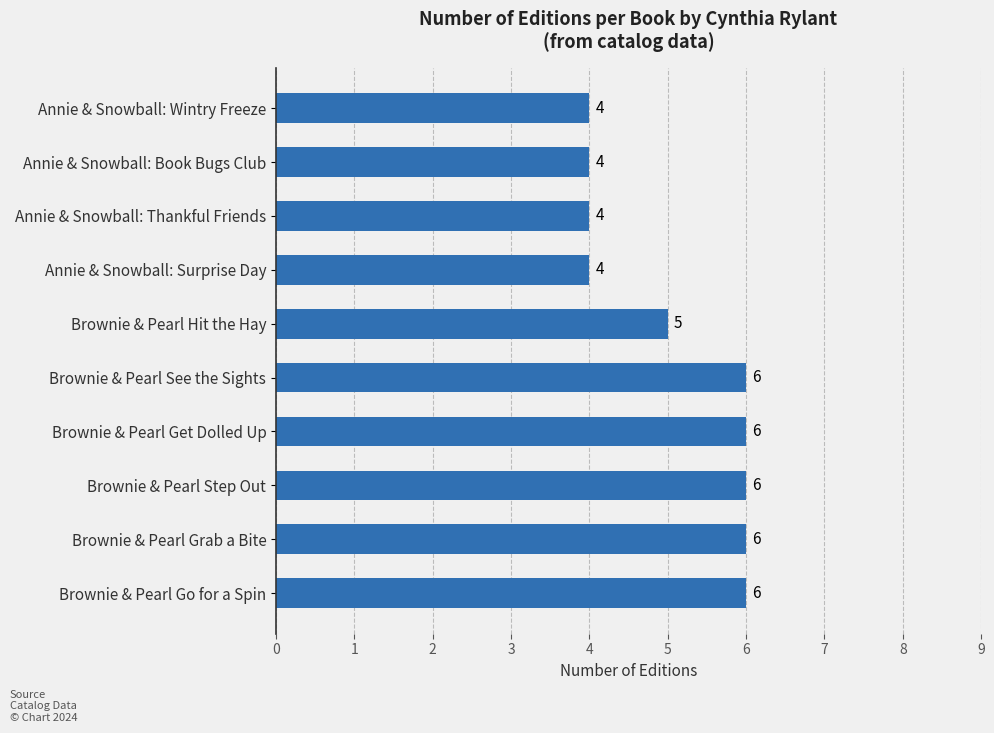

How many data points are less than 6?

5